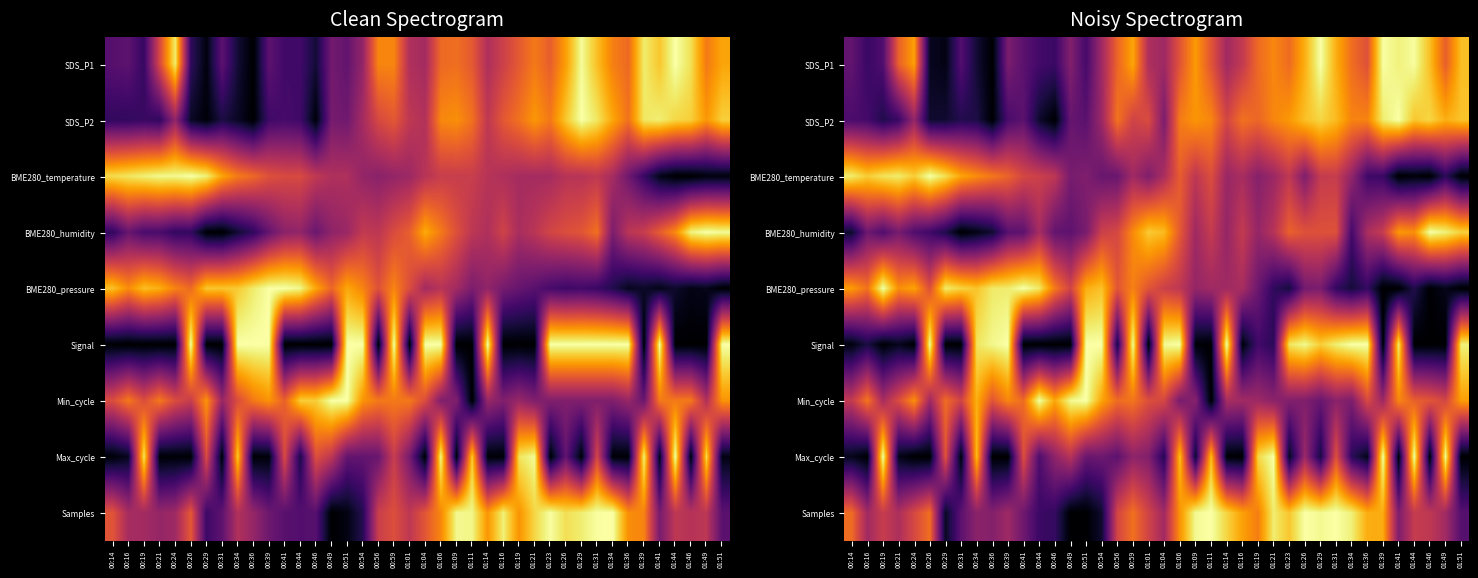

At which category does the chart reach its peak across all series?

01:29